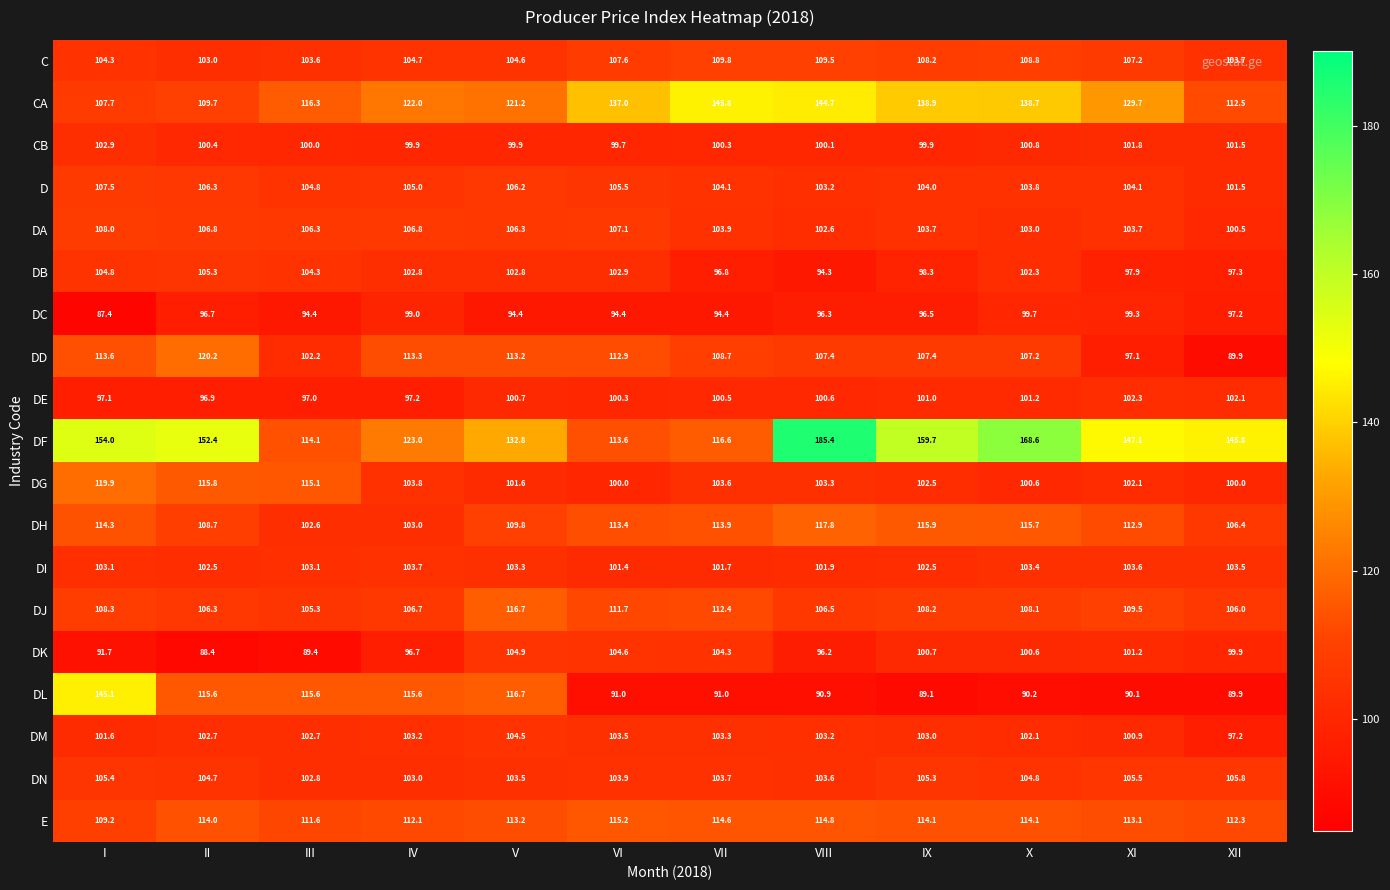

At how many categories does at least one series exceed 134?

9